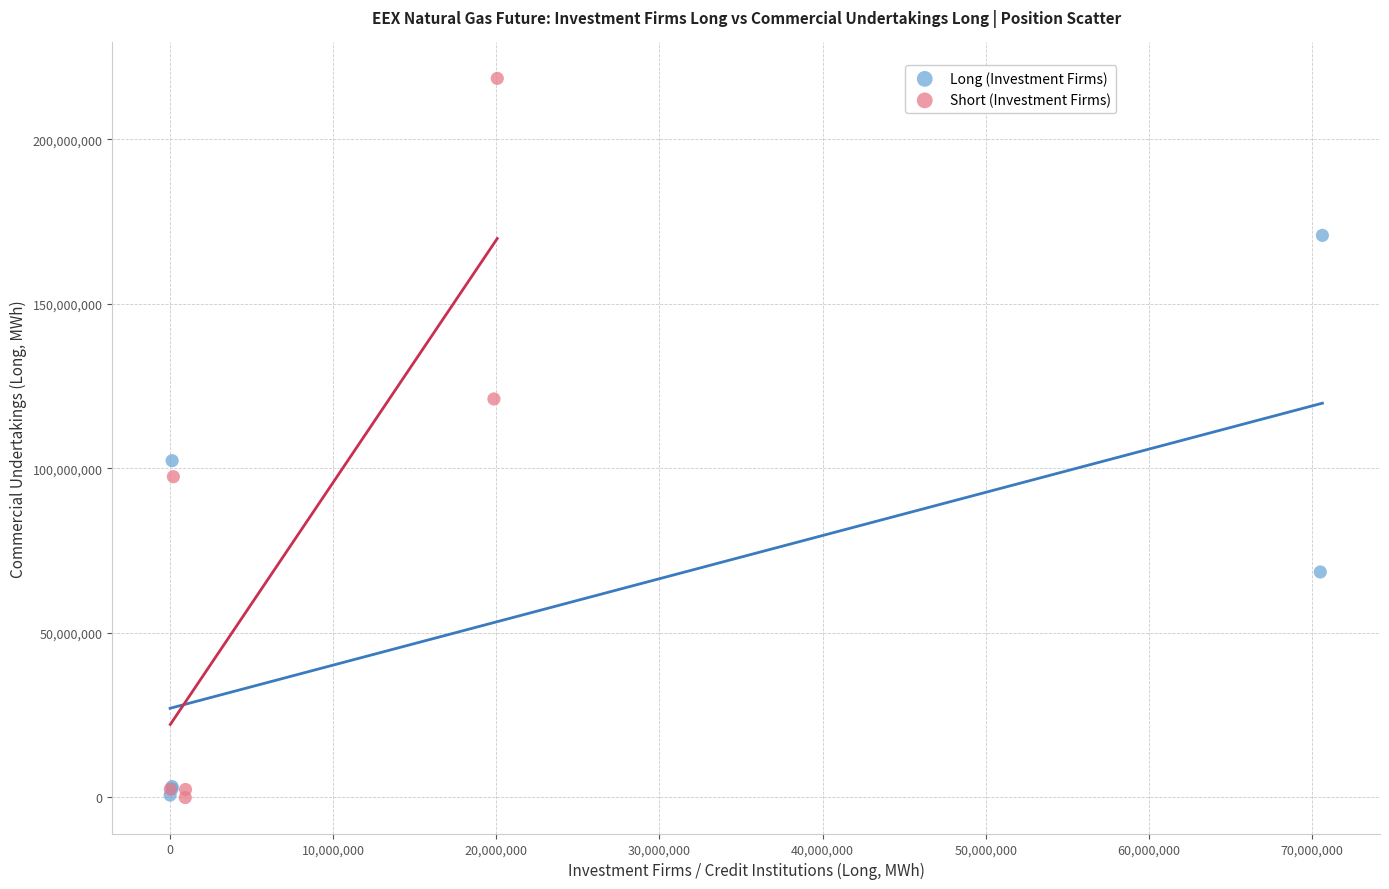

Which series reaches the maximum Y coordinate?

Short (Investment Firms)